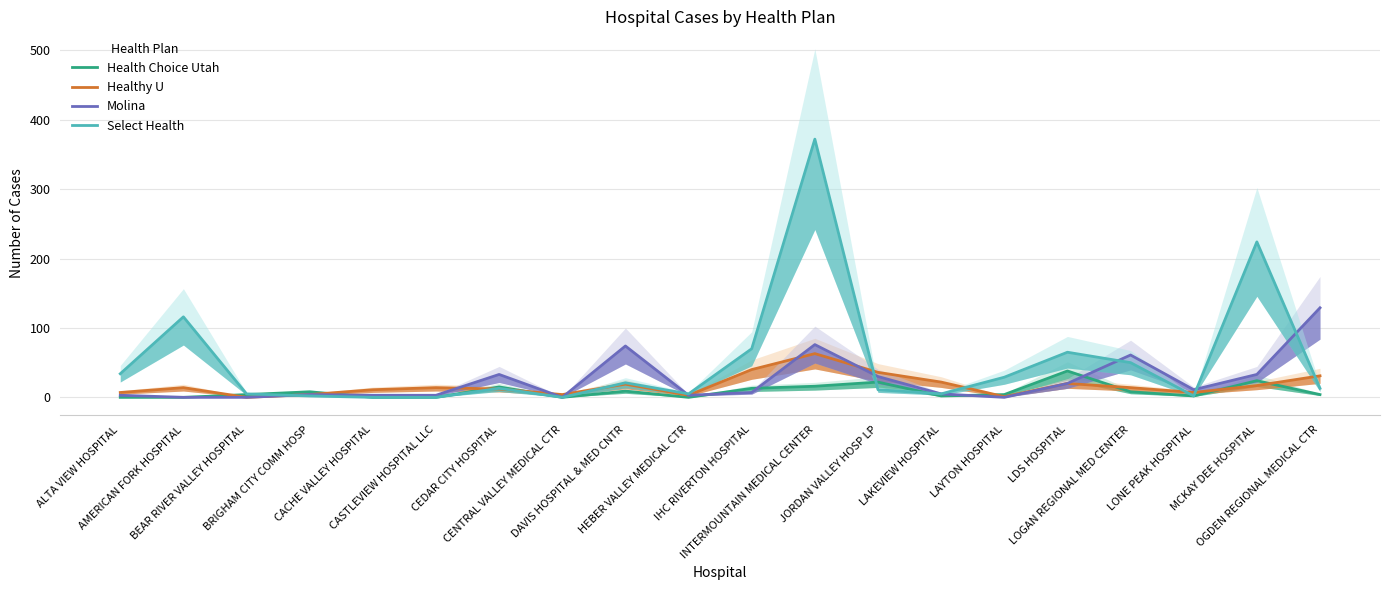

At which category is the sum across all series the highest?

INTERMOUNTAIN MEDICAL CENTER